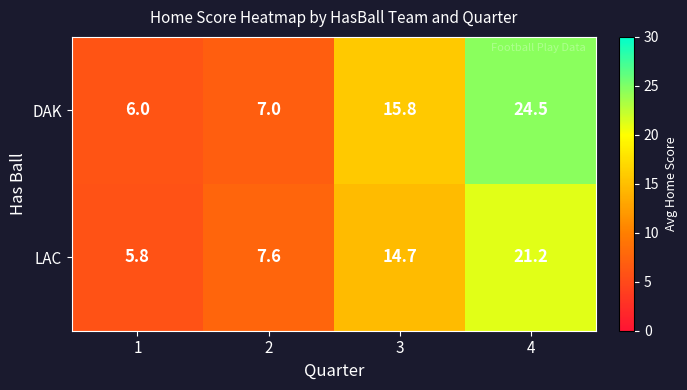

What is the difference between the second highest and minimum values in the DAK series?

9.8